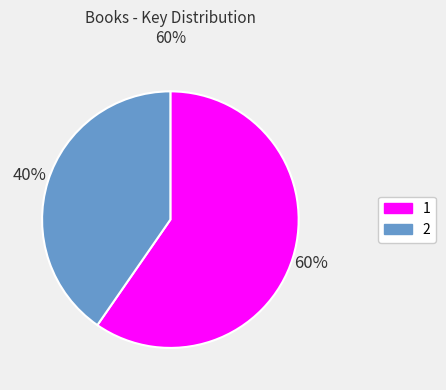

Rank the categories by value from lowest to highest.

2, 1